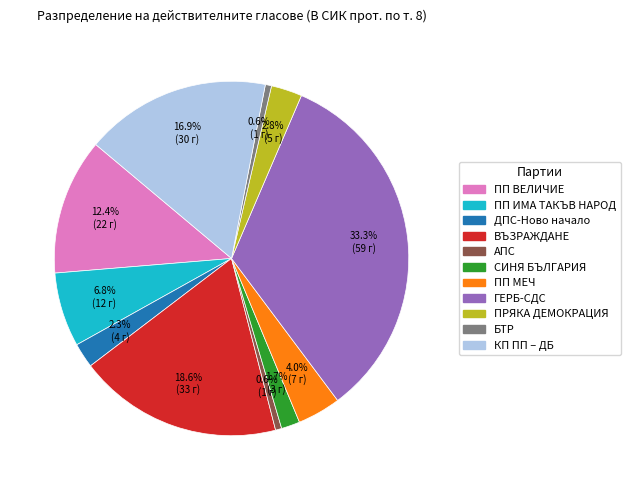

Is there a majority slice in this chart?

No